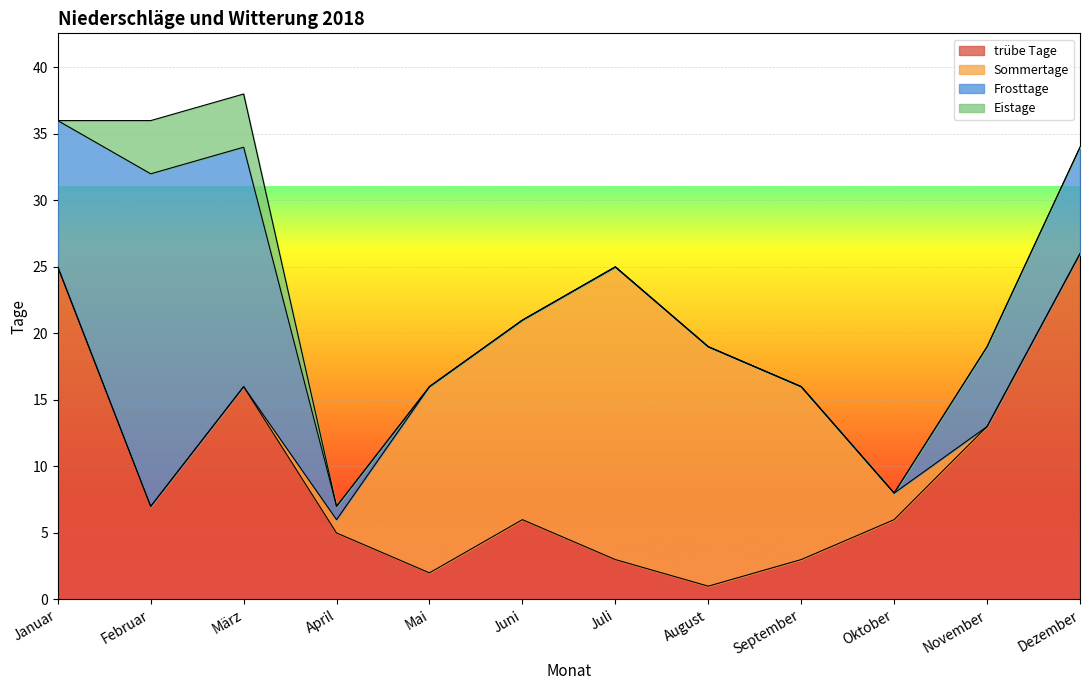

What are all the series names shown in the legend?

trübe Tage, Sommertage, Frosttage, Eistage